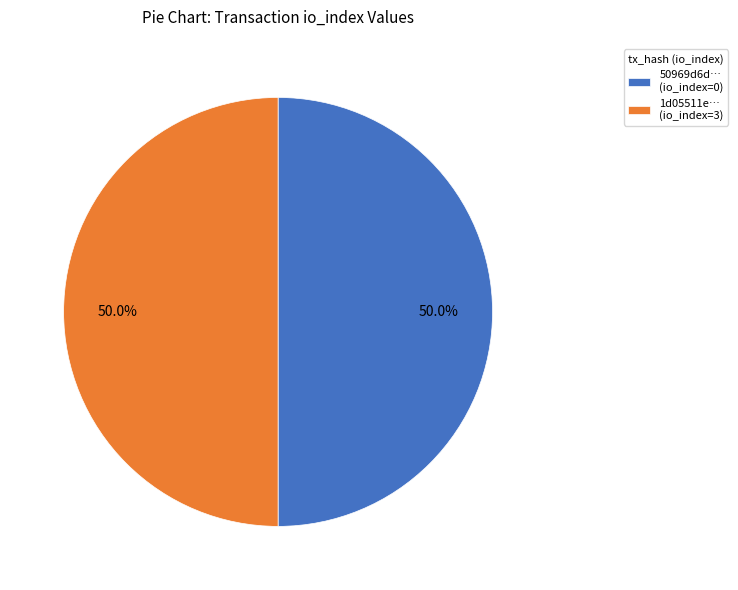

What is the ratio of the value at 50969d6d… (io_index=0) to the value at 1d05511e… (io_index=3)?

1.0